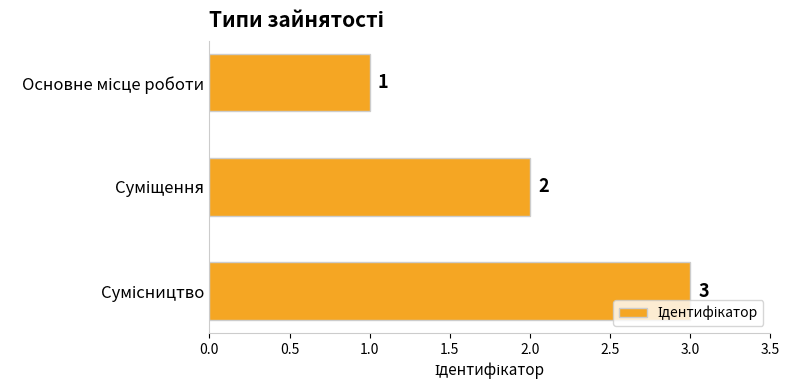

How many values are between 1 and 3?

3